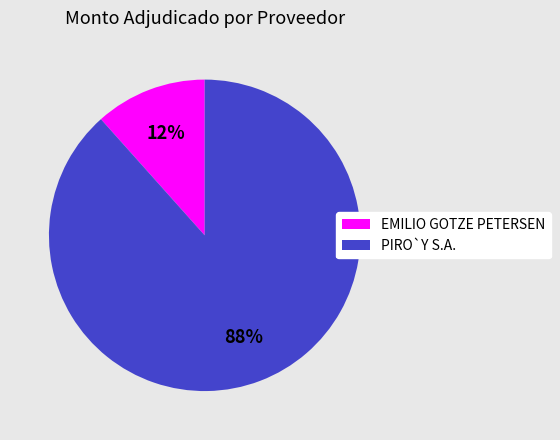

To the nearest percent, what is the combined percentage of PIRO`Y S.A. and EMILIO GOTZE PETERSEN?

100%